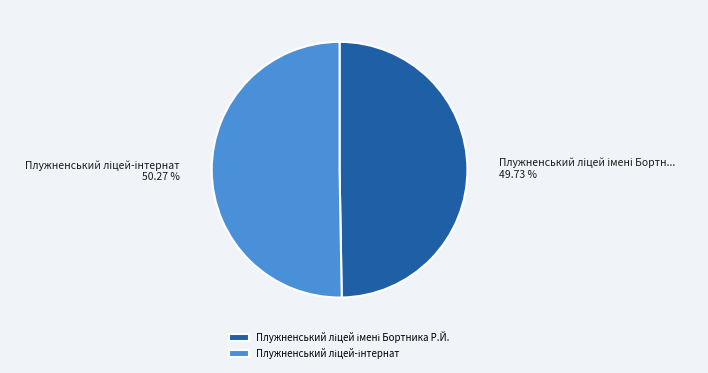

Does any single category account for the majority?

Yes